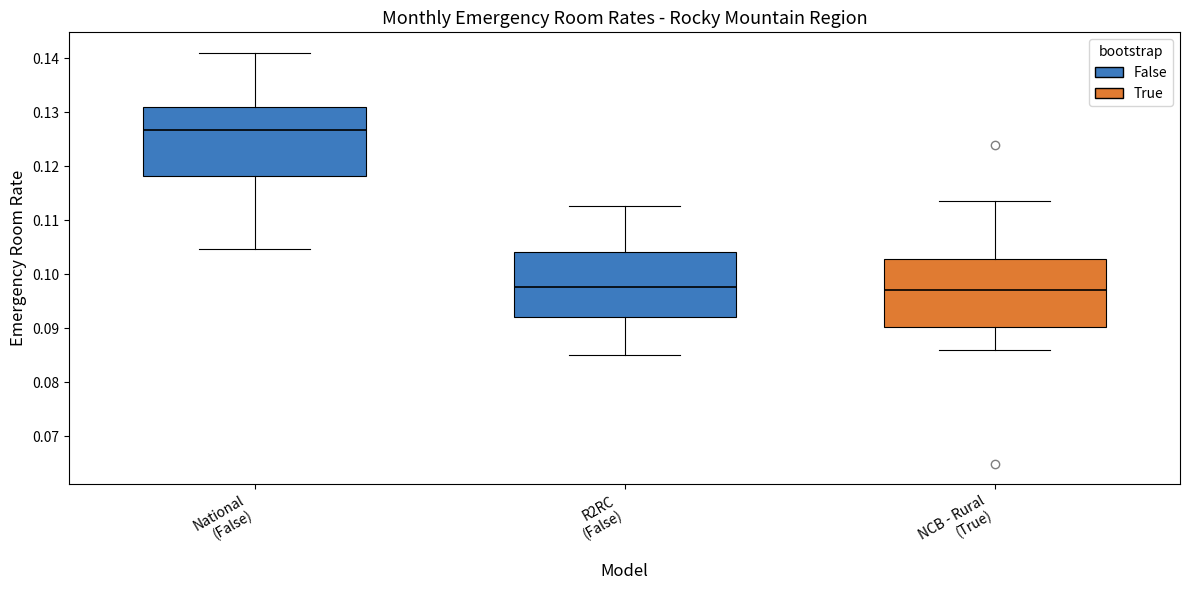

Which box has the highest median line?

National (False)